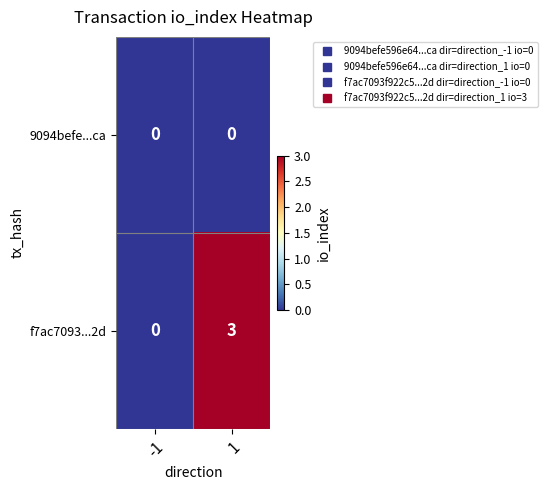

Which series has the largest total across all categories?

f7ac7093...2d